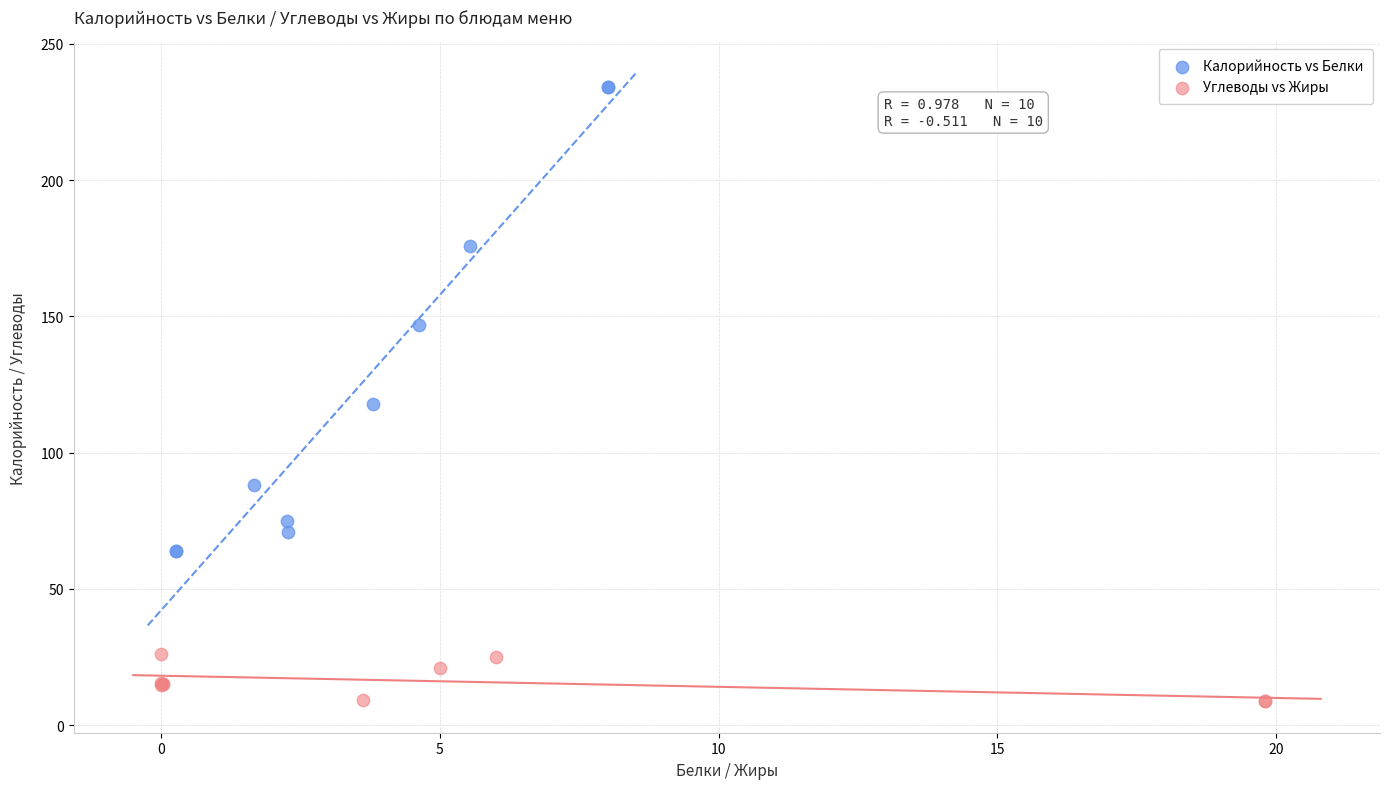

Which series reaches the minimum Y coordinate?

Углеводы vs Жиры